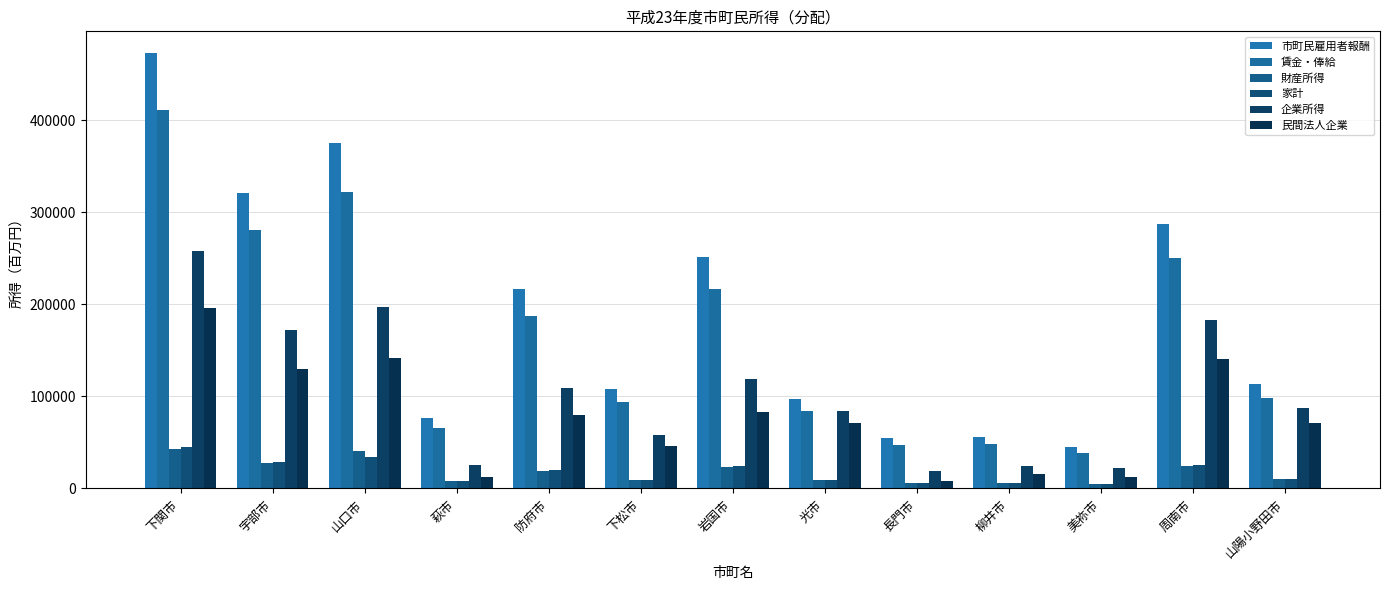

At how many categories does at least one series exceed 397388?

1